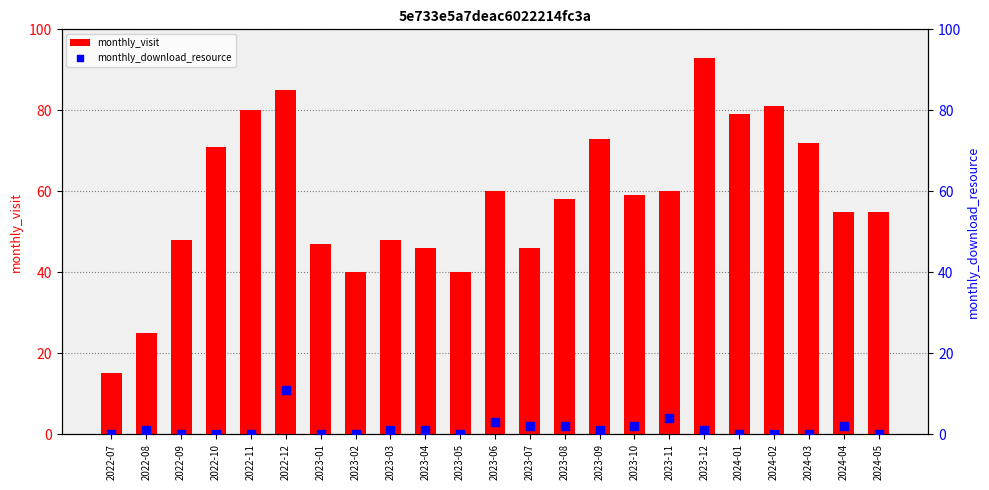

Which series contains the highest Y value?

monthly_visit